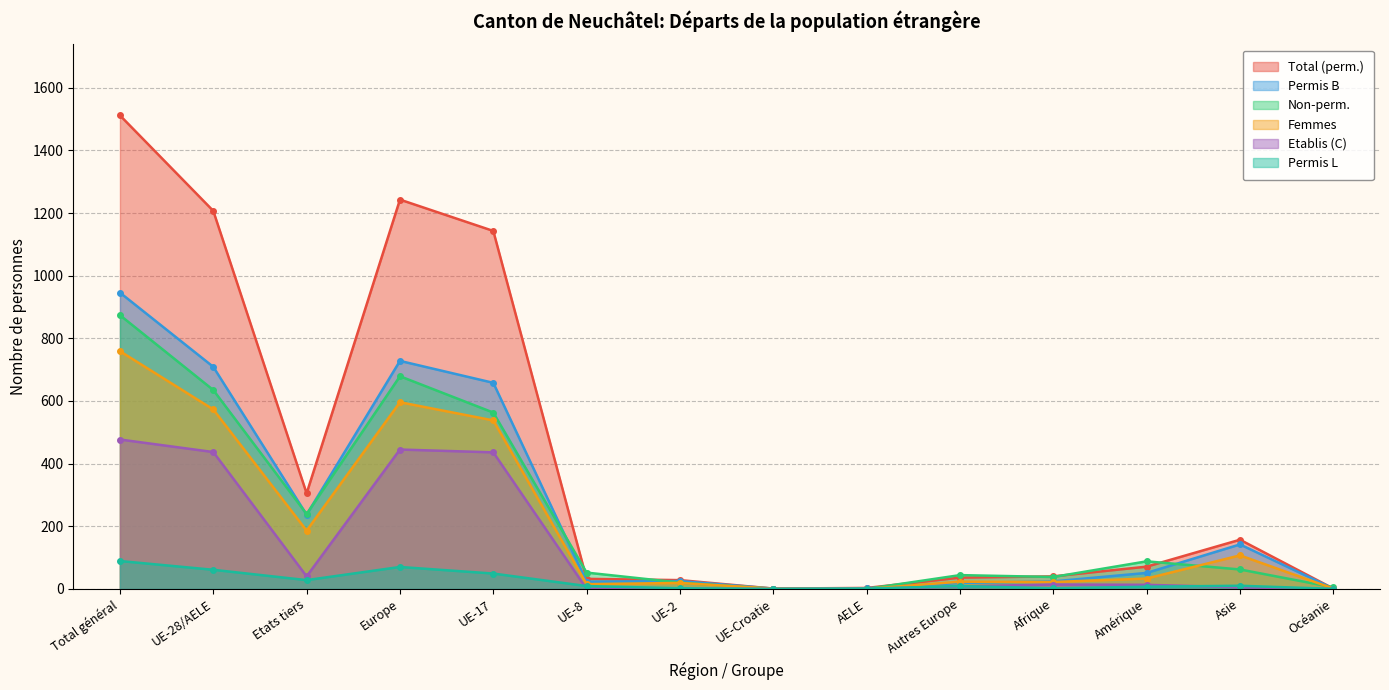

Which series changed the most between UE-28/AELE and UE-8?

Total (perm.)